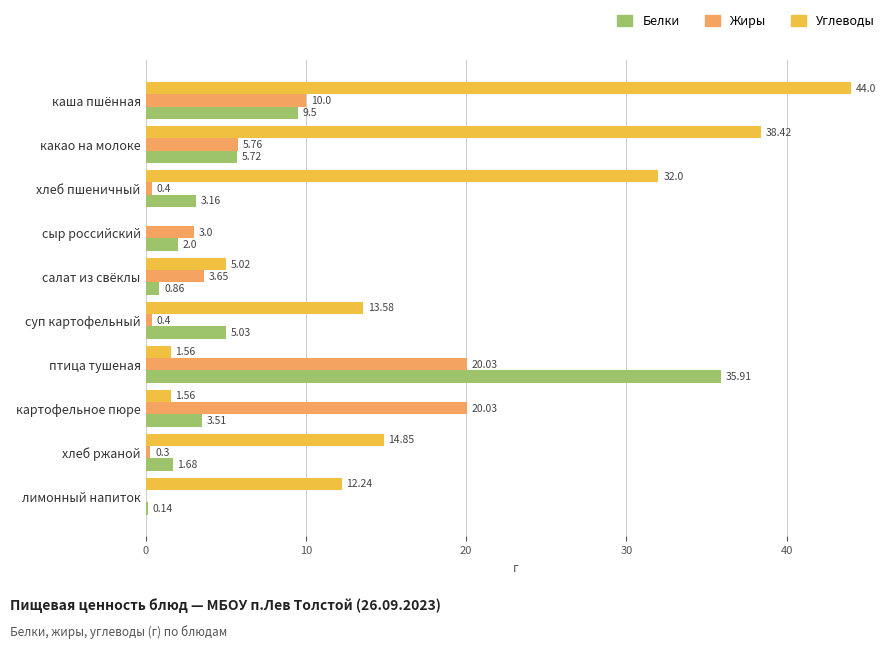

At which category is the sum across all series the highest?

каша пшённая